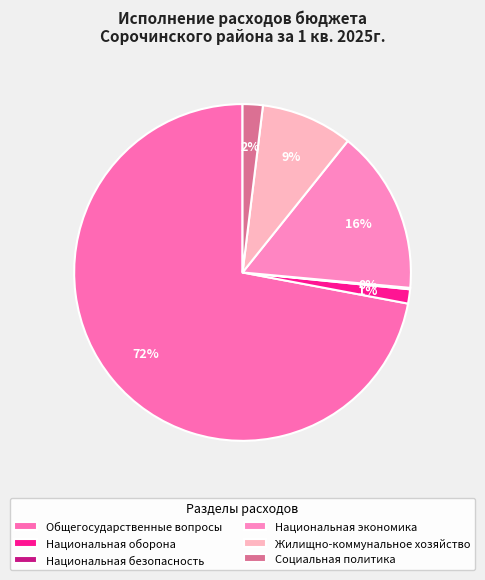

The Жилищно-коммунальное хозяйство slice represents 18% of the pie. True or false?

False